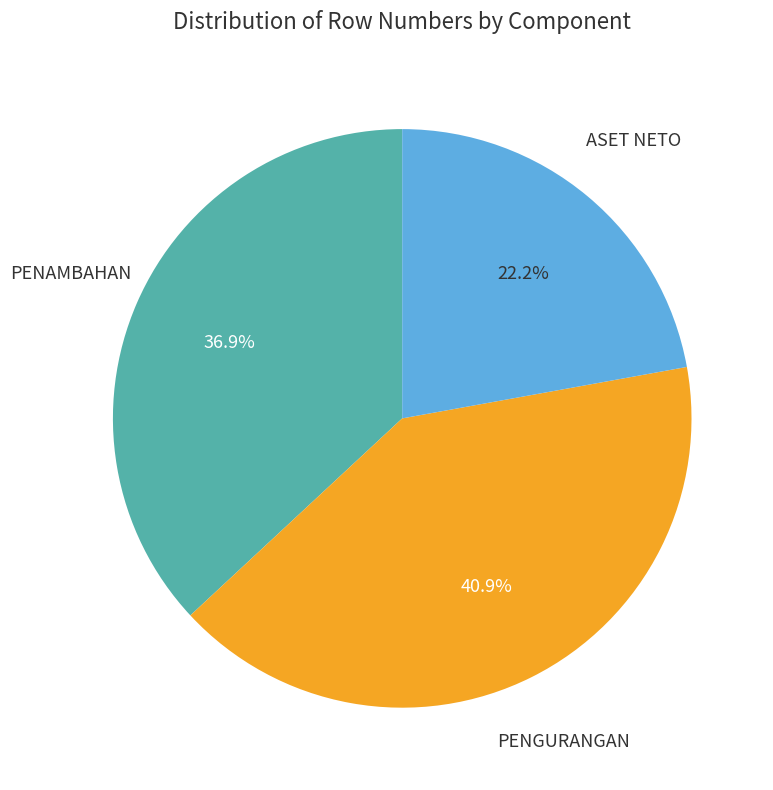

Does any single category account for the majority?

No